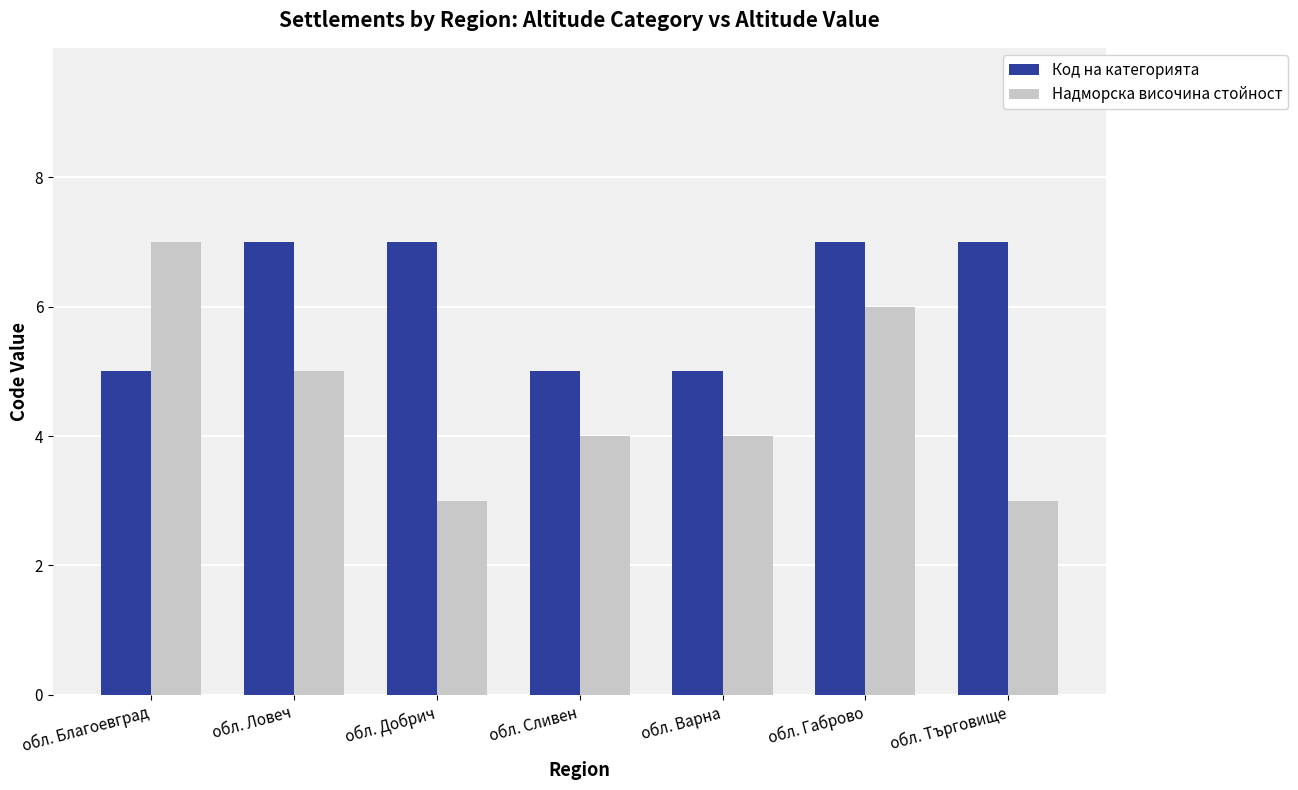

Which series has the widest spread of values?

Надморска височина стойност